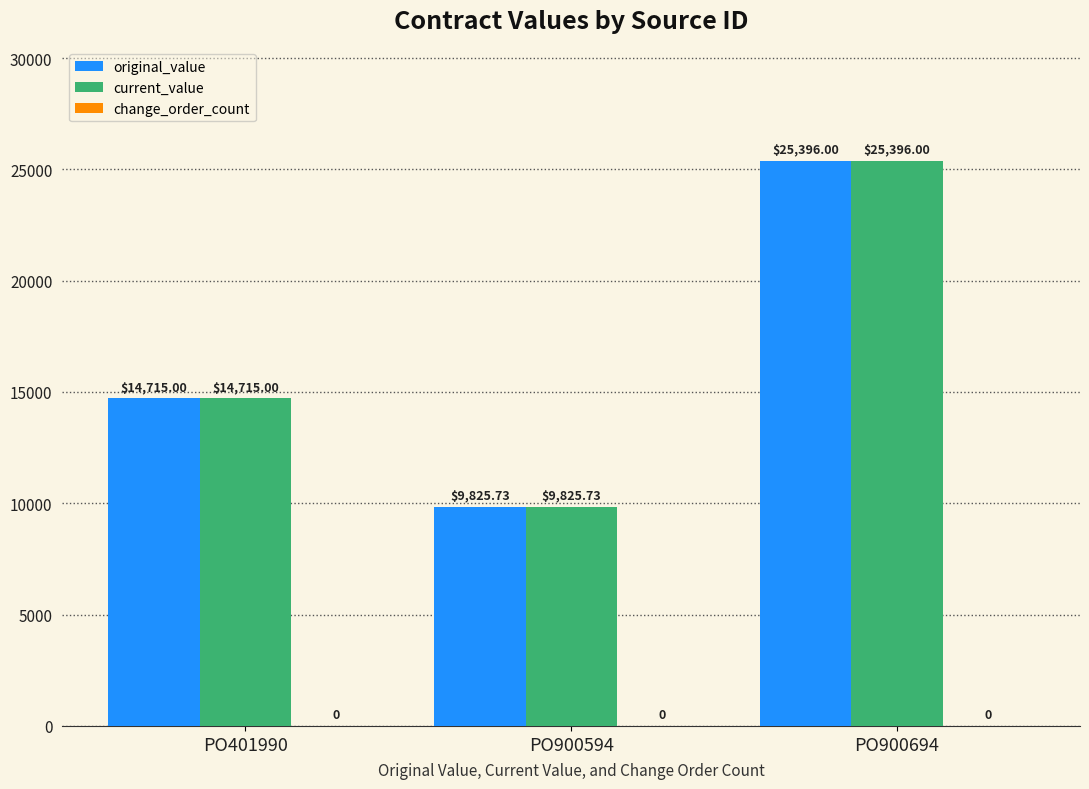

At which category is the sum across all series the highest?

PO900694